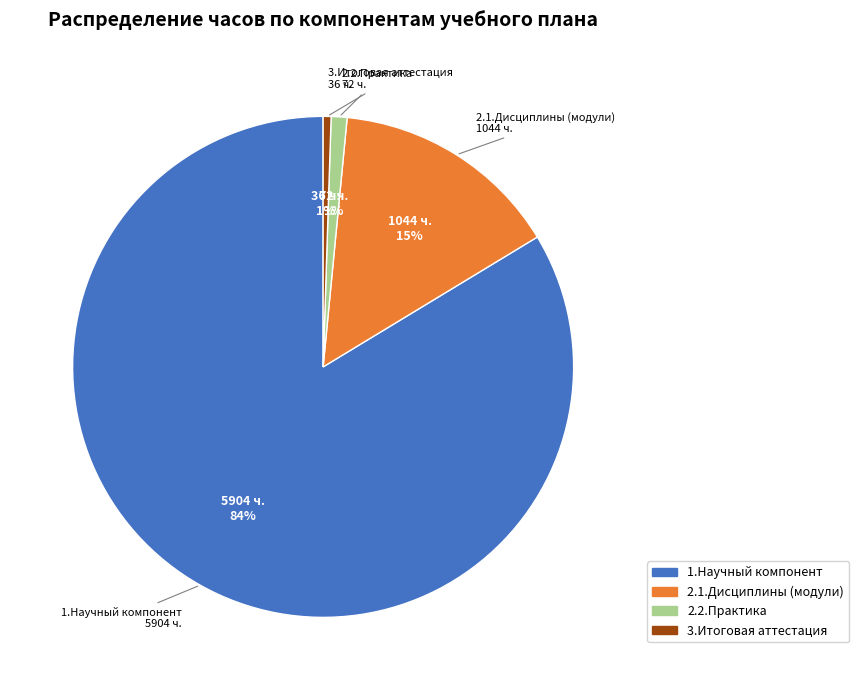

To the nearest percent, what portion does 2.2.Практика represent?

1%